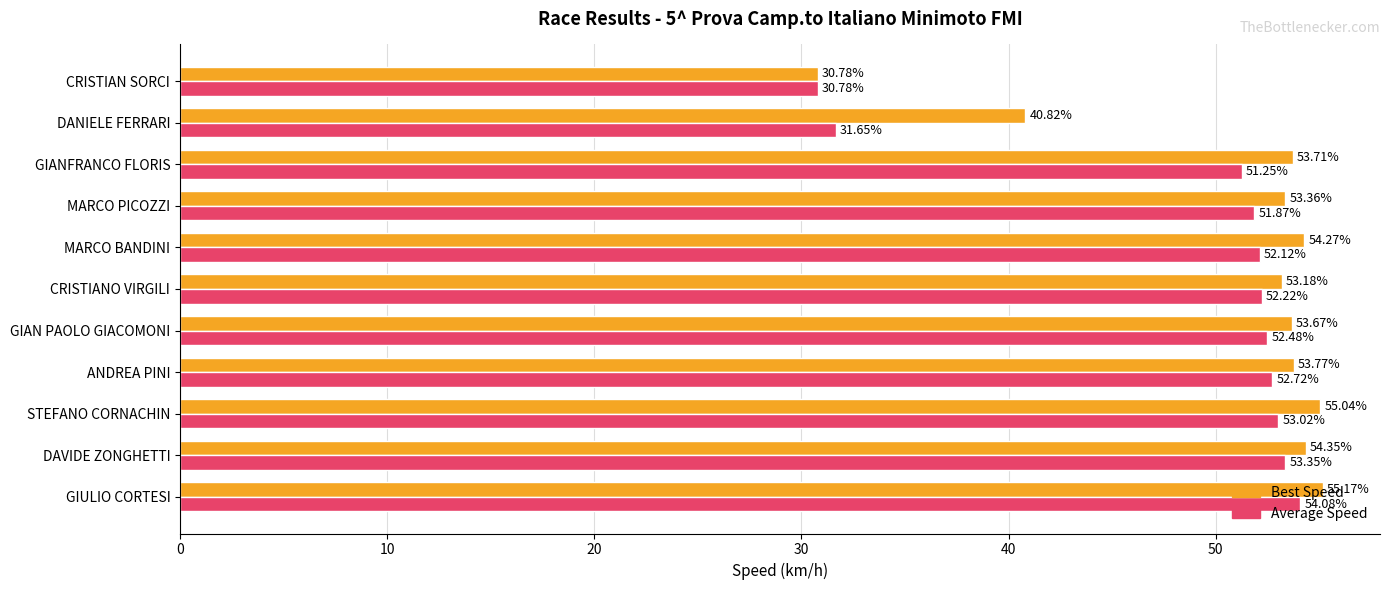

Where is Best Speed nearest to the value 42?

DANIELE FERRARI